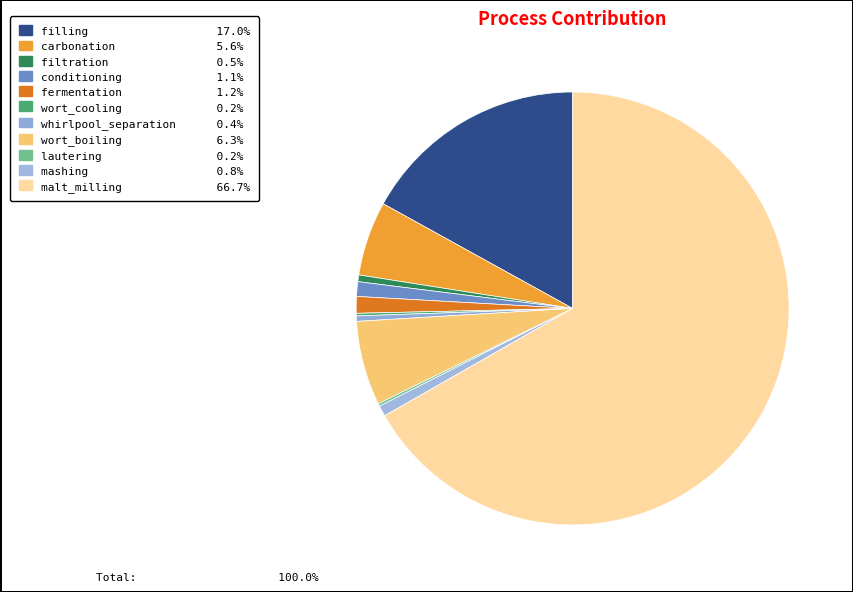

The wort_cooling slice represents 10% of the pie. True or false?

False